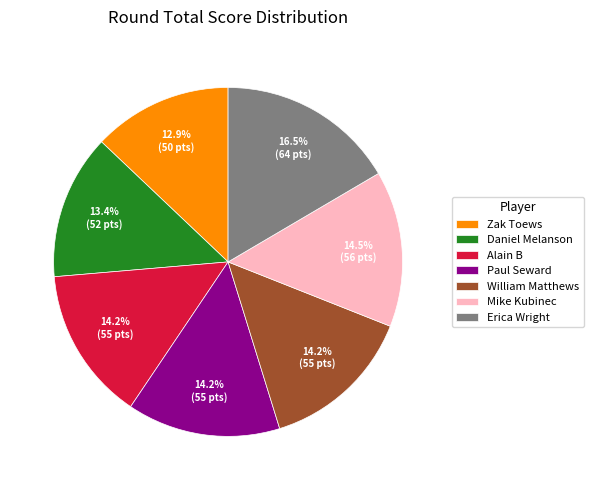

The Alain B slice represents 24% of the pie. True or false?

False